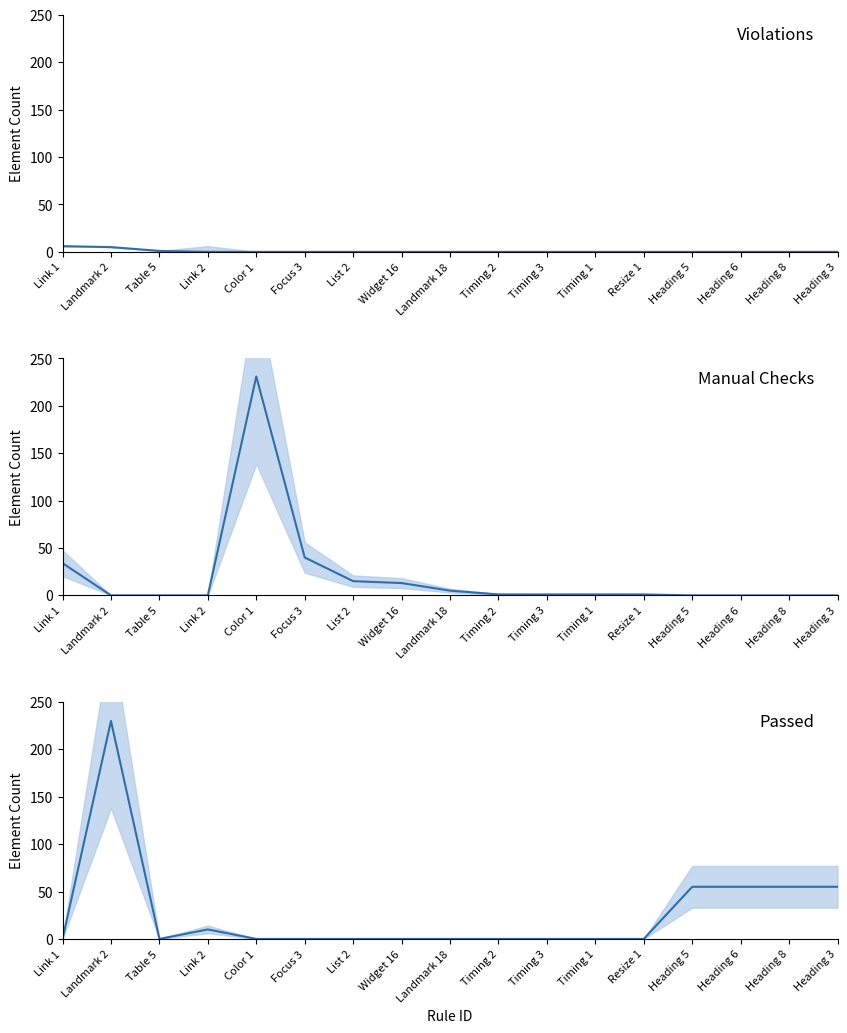

What is the label of the 1st point from the right?

Heading 3